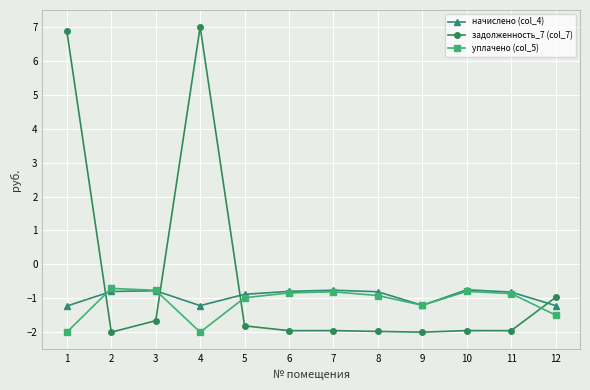

Where do начислено (col_4) and задолженность_7 (col_7) first cross each other?

1 and 2